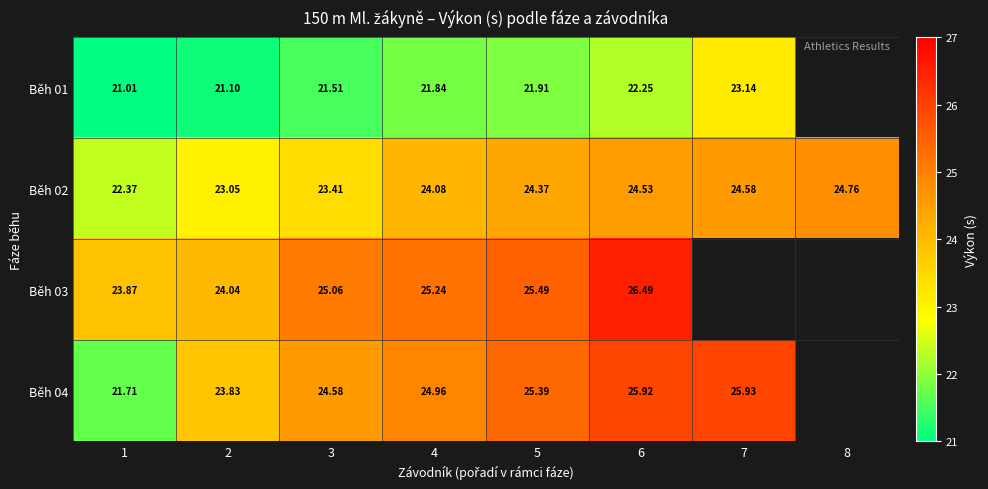

Is the value of Běh 01 at 3 greater than the value of Běh 02 at 4?

No